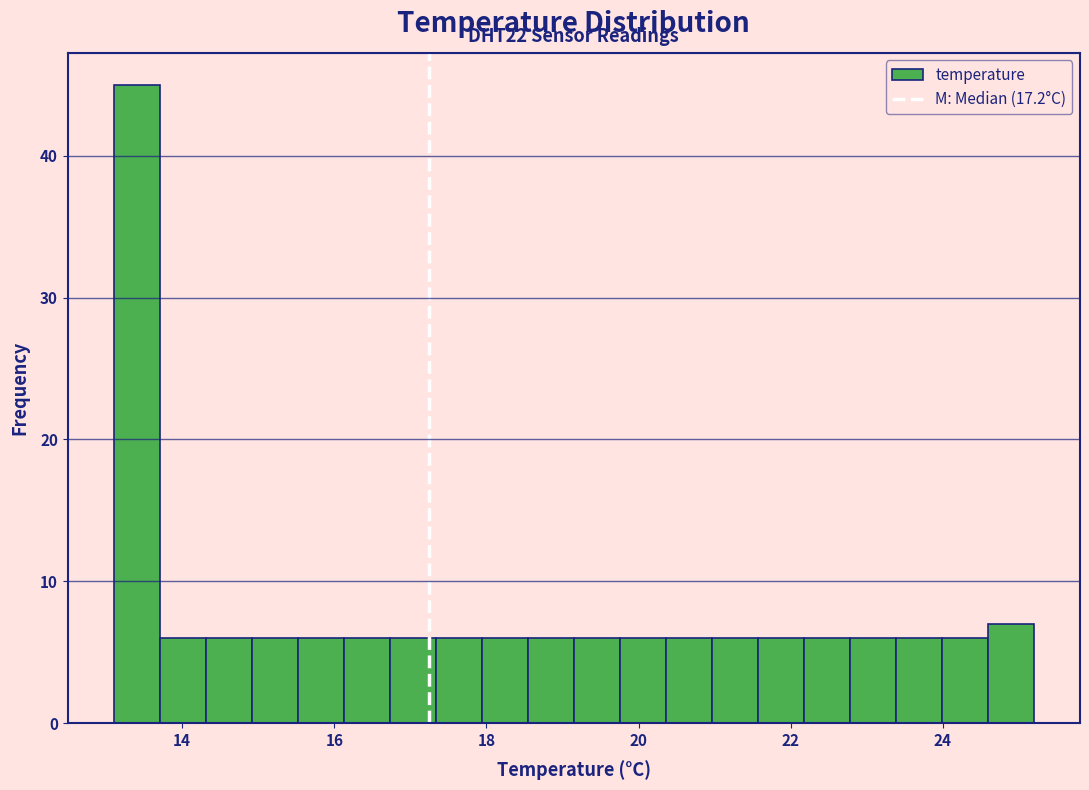

Around what value on the x-axis is the tallest bar? Give the approximate position of its centre, as read against the axis.

13.4